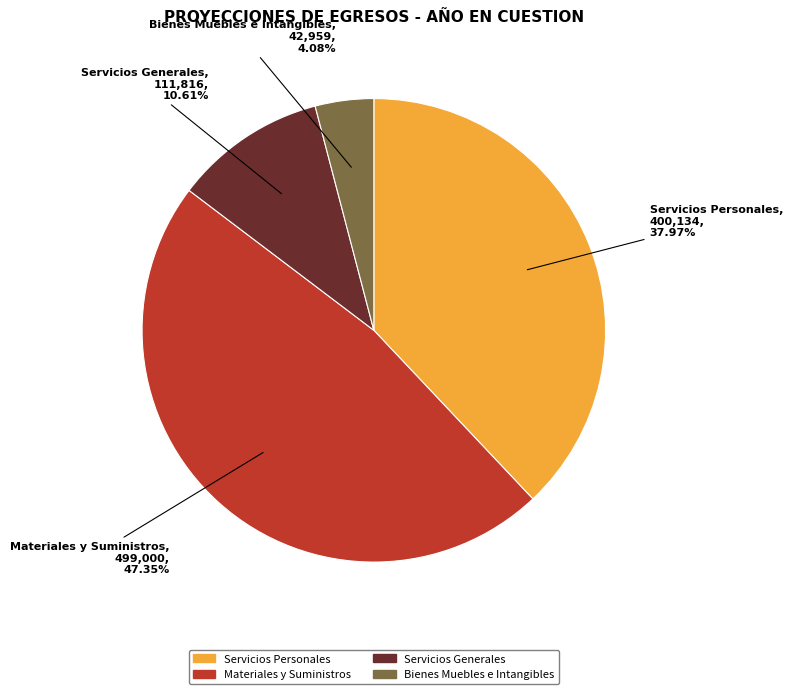

Which has a higher value, Servicios Personales or Bienes Muebles e Intangibles?

Servicios Personales